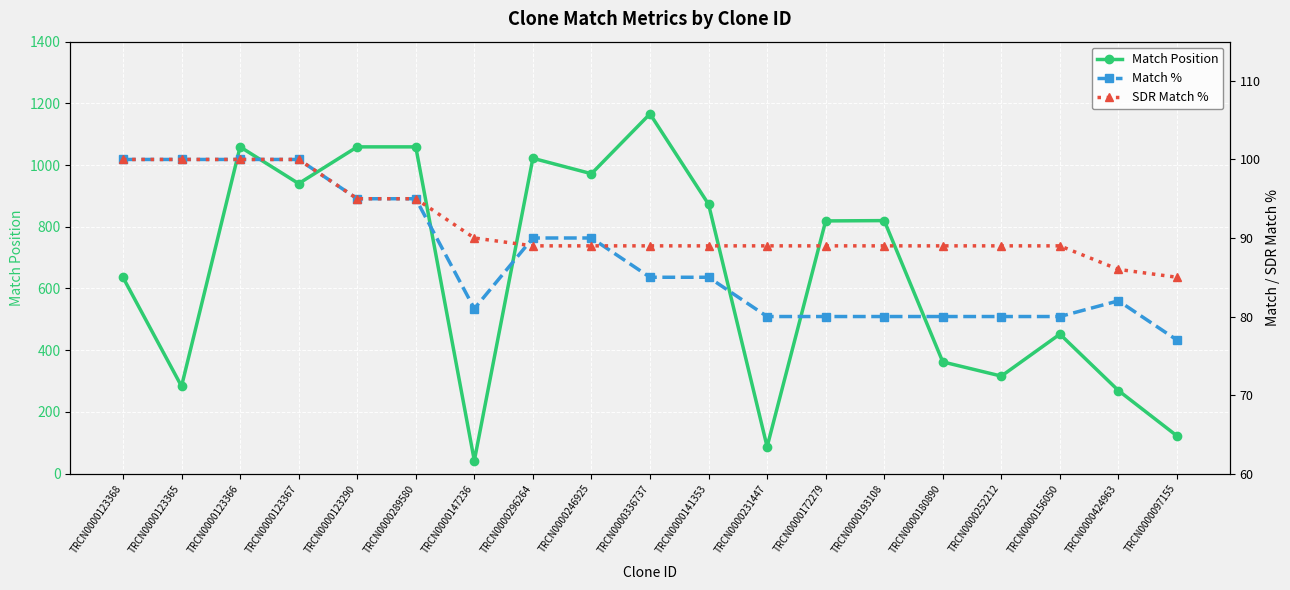

At which label does Match Position reach its peak?

TRCN0000336737